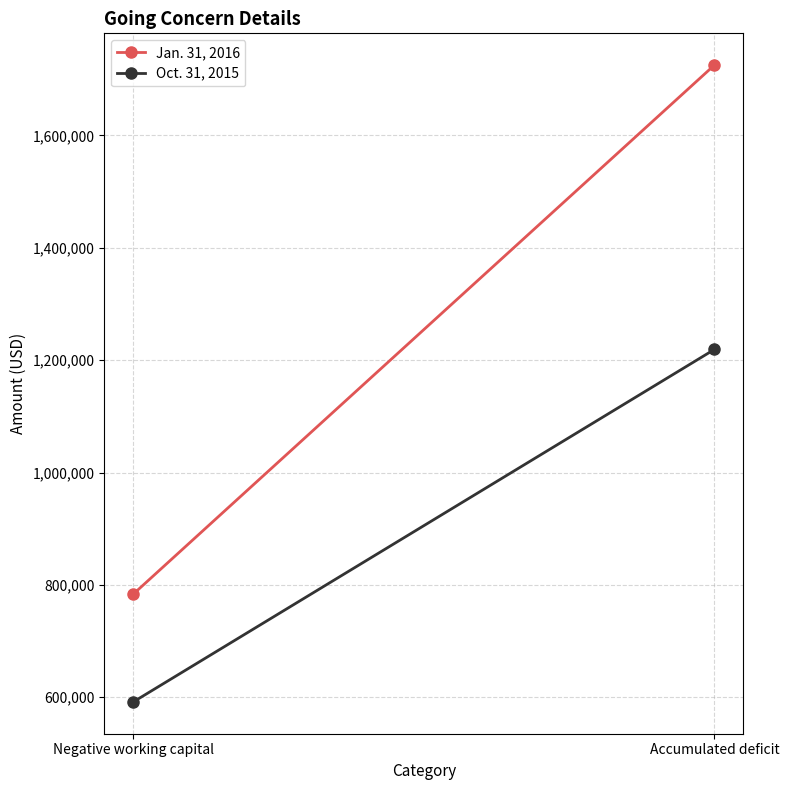

Reading right to left, list all the values displayed in this chart.

Jan. 31, 2016: Accumulated deficit=1725134	Negative working capital=783656
Oct. 31, 2015: Accumulated deficit=1219039	Negative working capital=591731